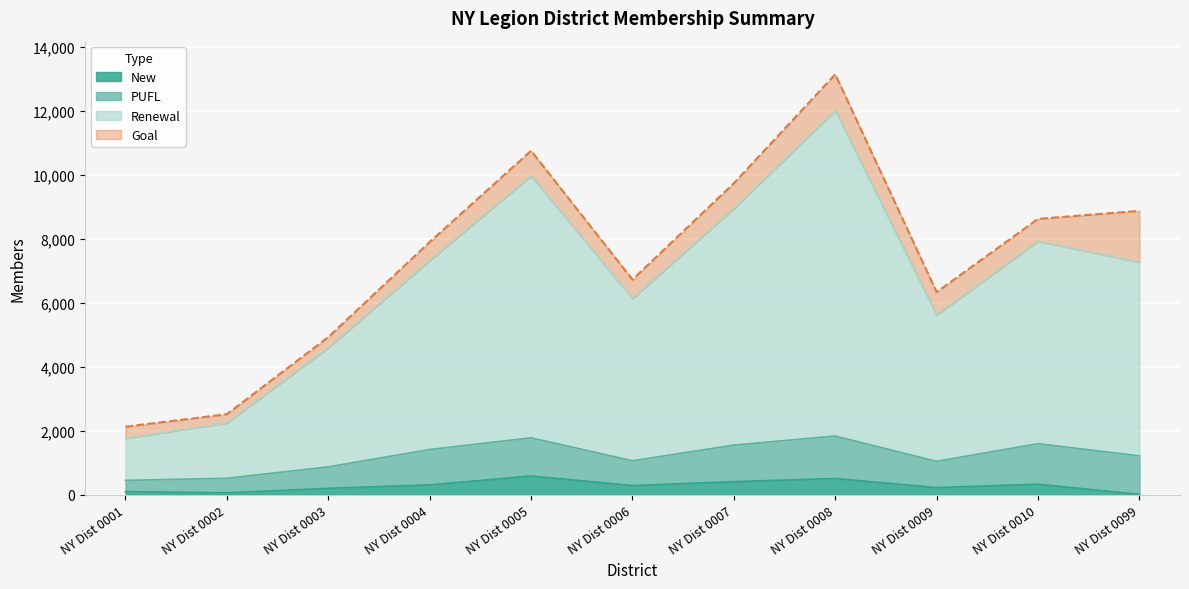

Which series has the largest total across all categories?

Goal